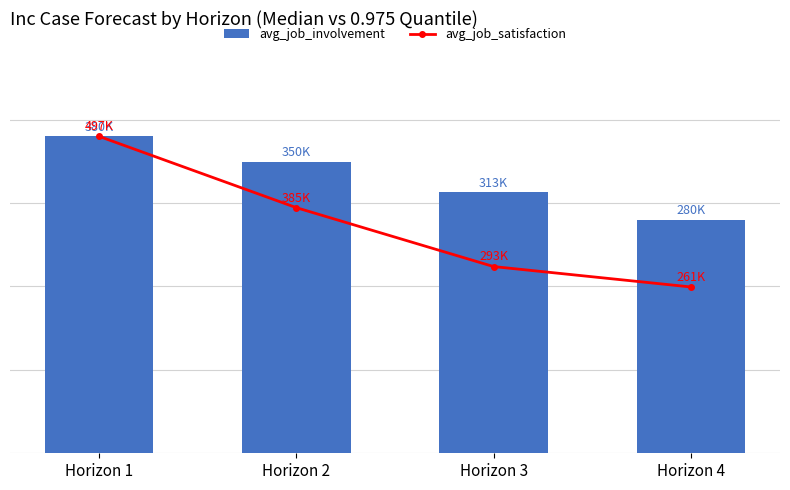

What are all the series names shown in the legend?

avg_job_involvement, avg_job_satisfaction